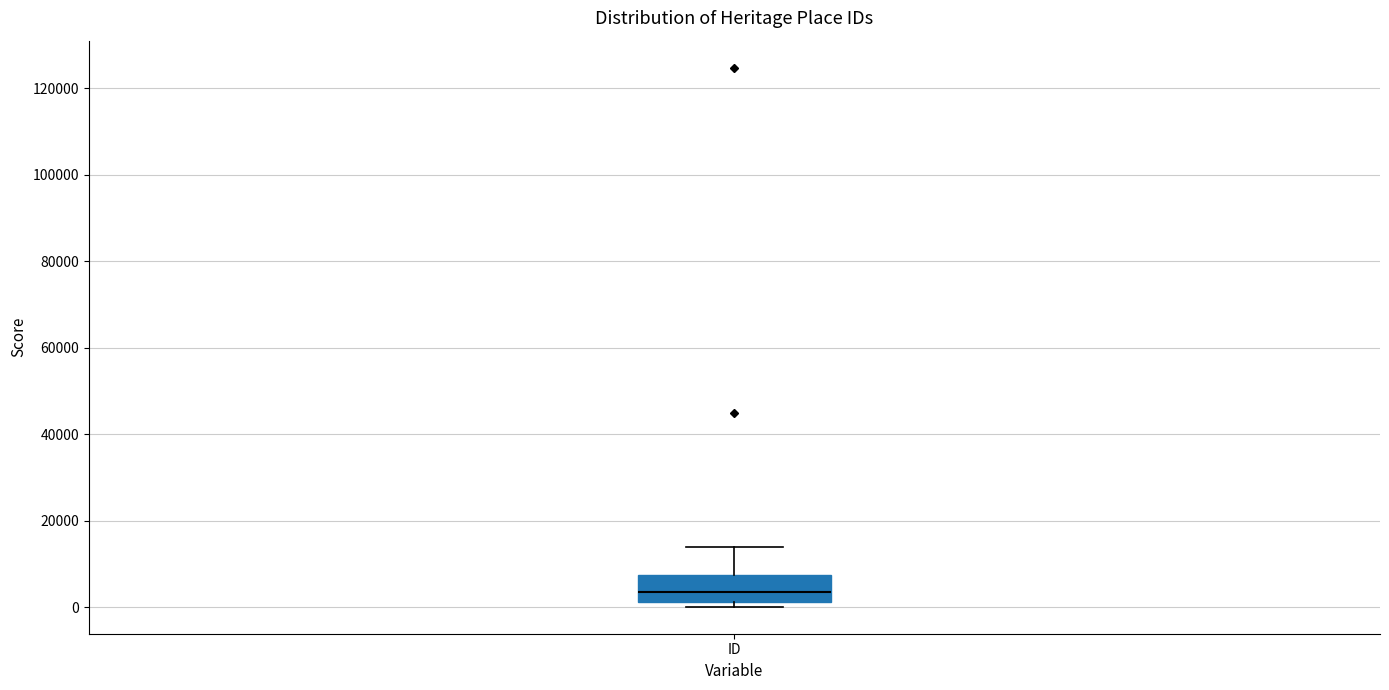

Read this box plot against the y-axis: the position of the median line, the range covered by the box, and the ends of both whiskers. The values are not printed on the chart, so give them approximately, as read against the axis.

median 4000, box 2000 to 8000, whiskers 0 to 14000